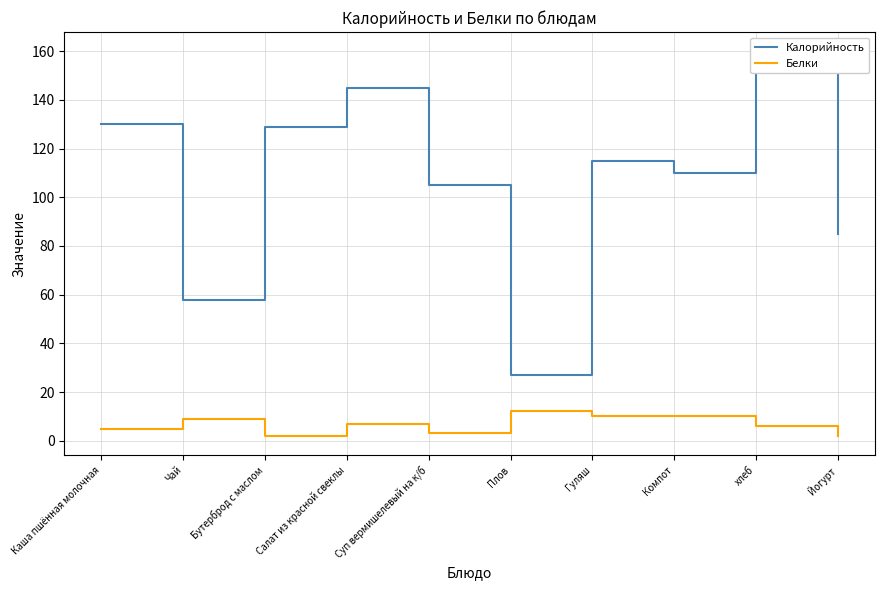

The value of Калорийность at Бутерброд с маслом is 220. True or false?

False